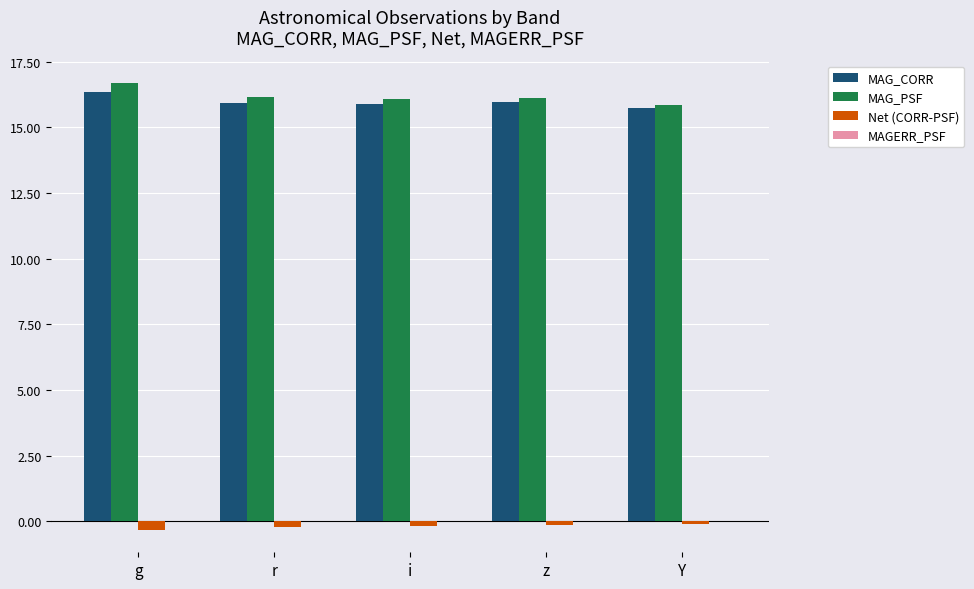

The value of MAG_PSF at r is 16.2. True or false?

True